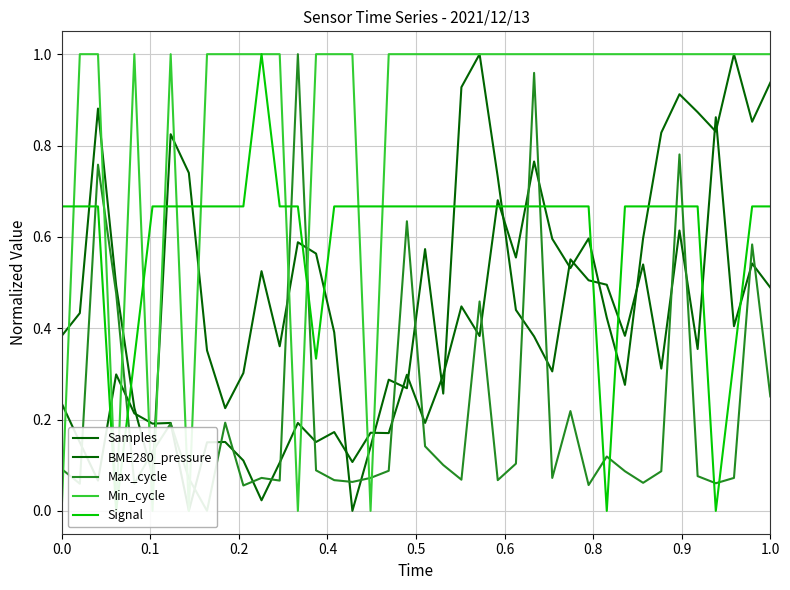

True or false: Min_cycle has more than 1 points higher than both neighbors.

True